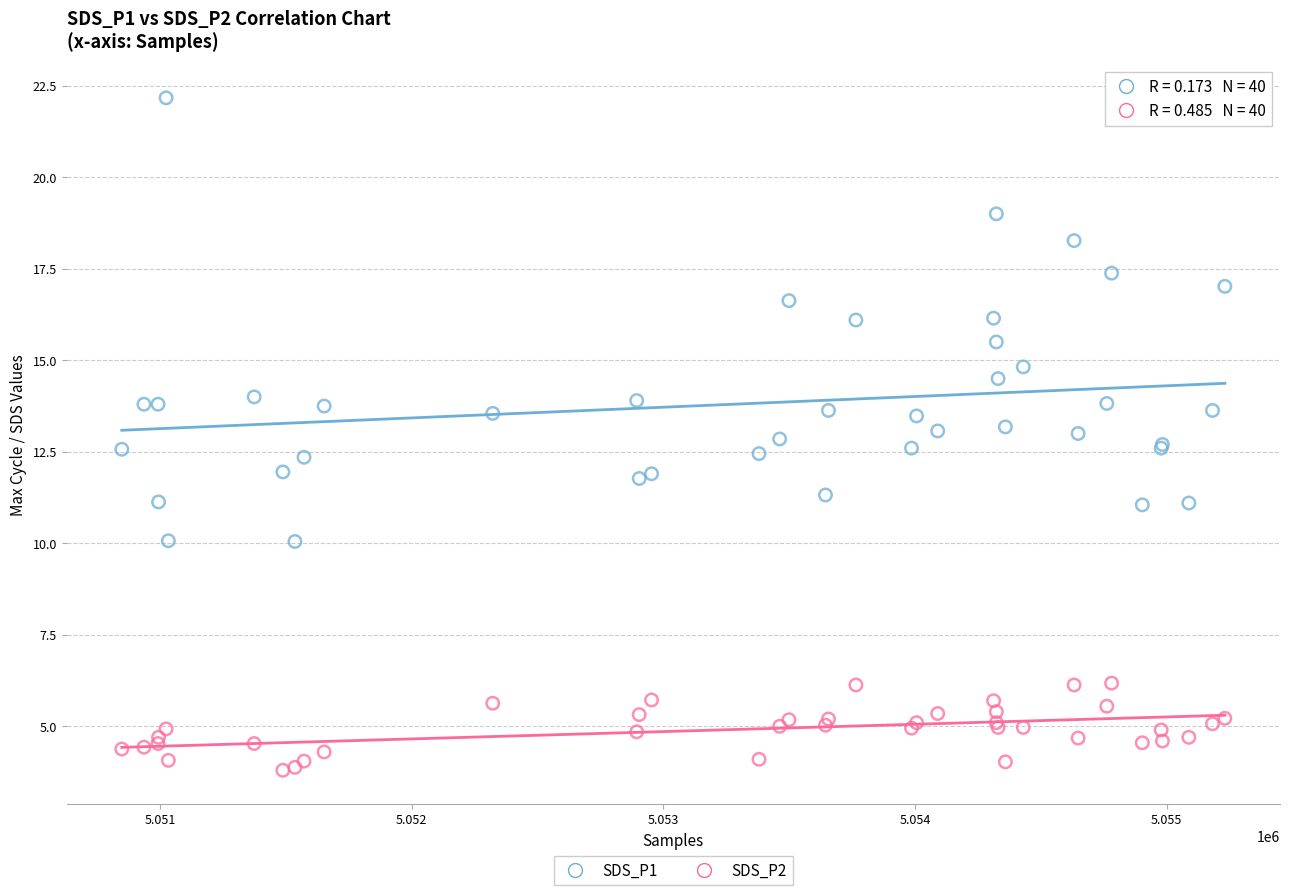

Which series contains the highest Y value?

SDS_P1